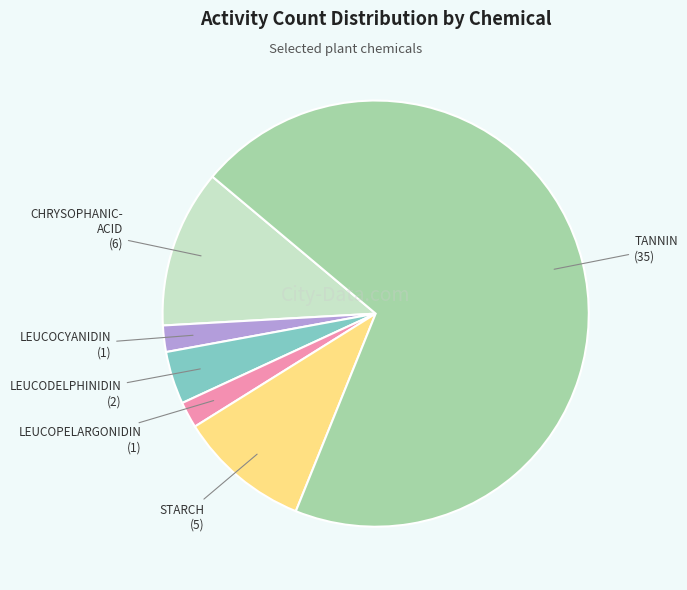

How many slices are in this pie chart?

6